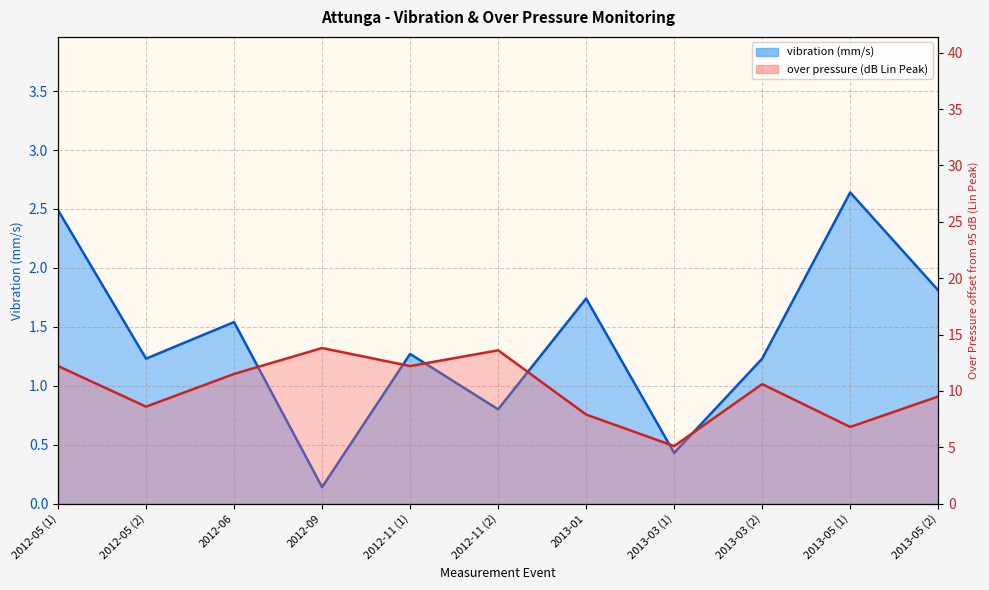

At which category is the sum across all series the highest?

2012-05 (1)